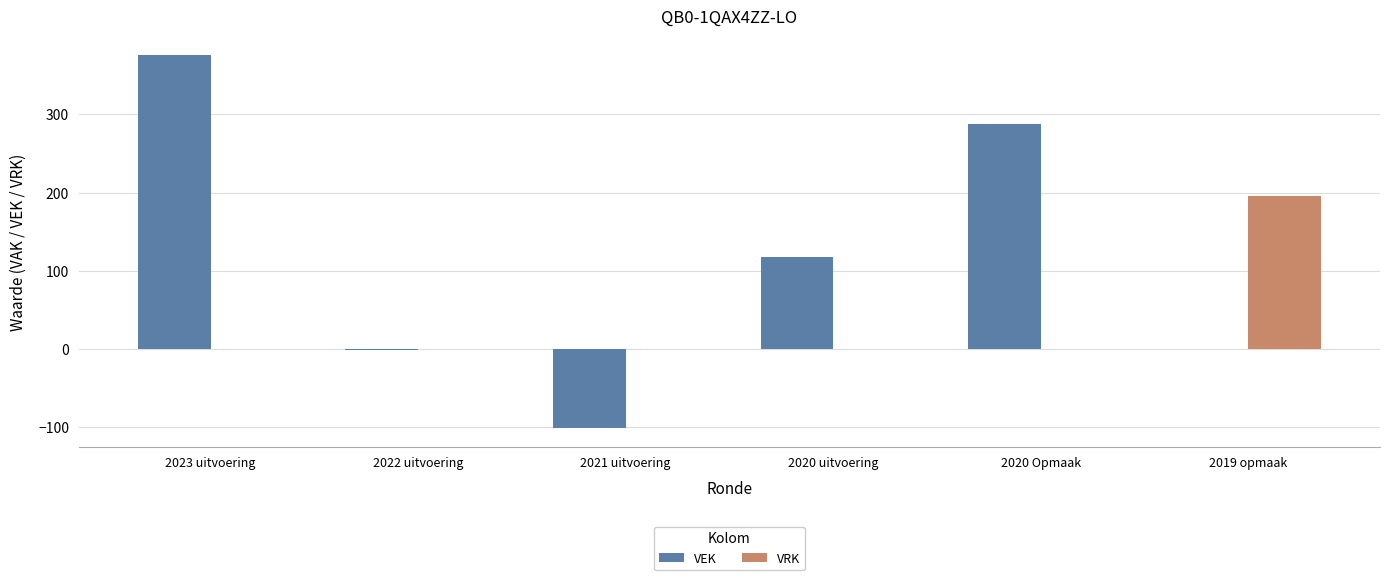

Which series changed the most between 2020 uitvoering and 2019 opmaak?

VRK